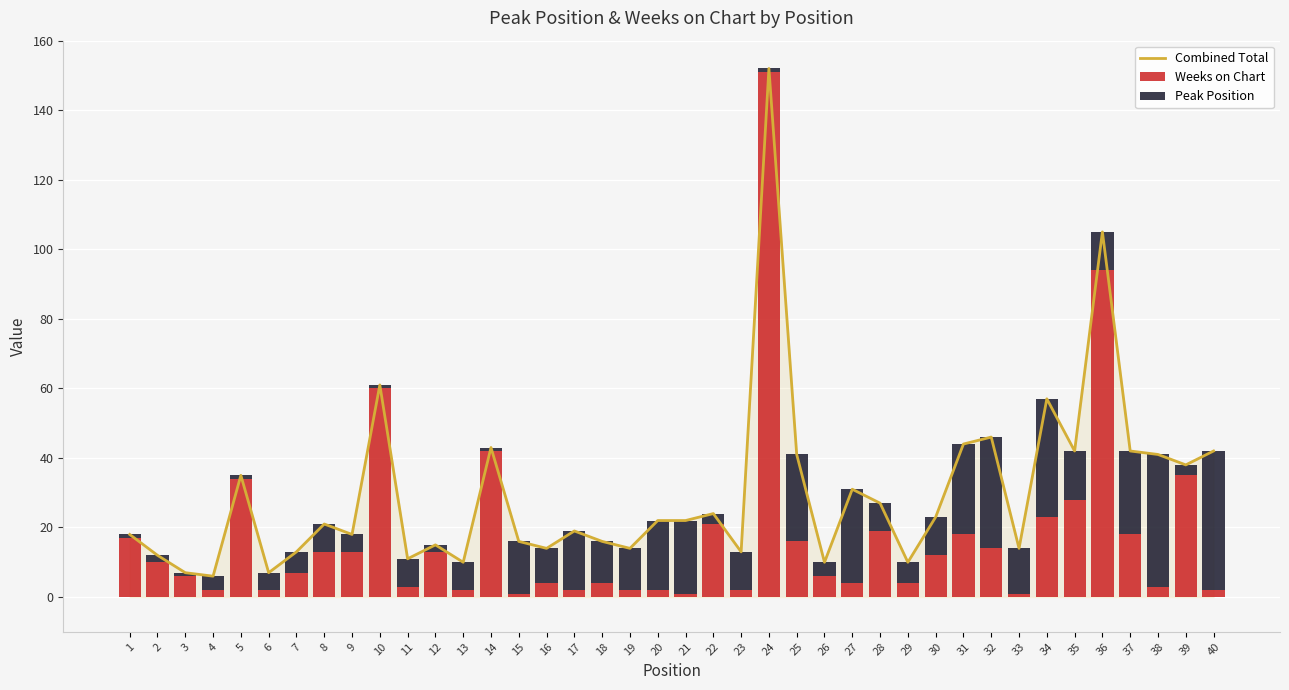

What is the difference between the maximum and minimum values in the Weeks on Chart series?

150